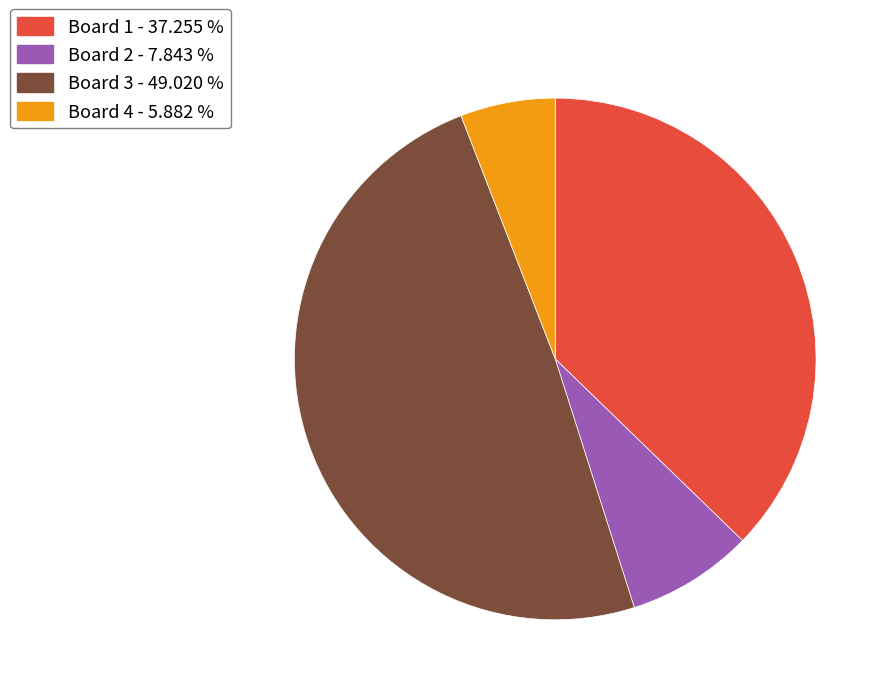

Rank the categories by value from highest to lowest.

Board 3, Board 1, Board 2, Board 4